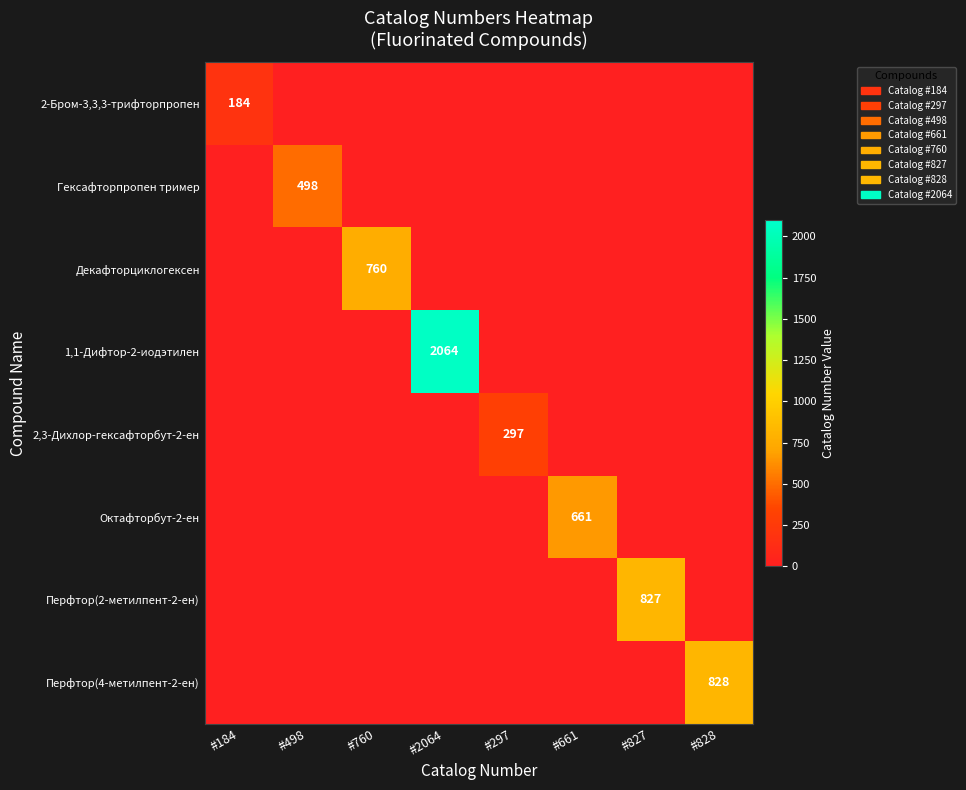

The value of Перфтор(2-метилпент-2-ен) at #827 is 827. True or false?

True